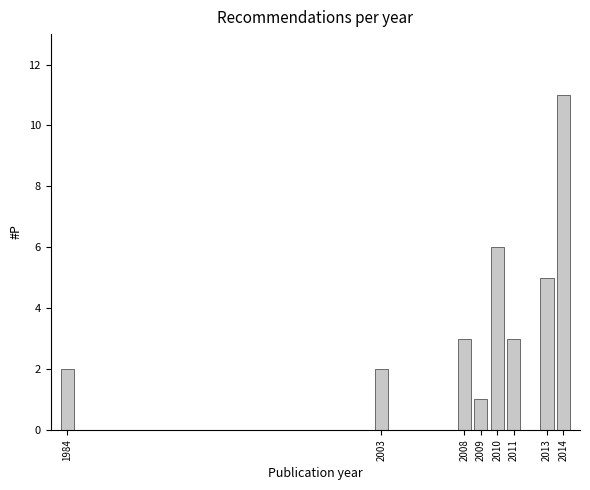

Reading left to right, what are all the values shown in this chart?

1984=2	2003=2	2008=3	2009=1	2010=6	2011=3	2013=5	2014=11